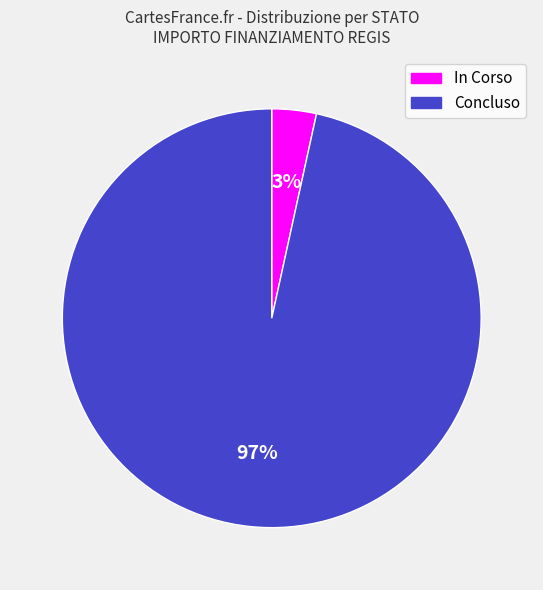

The In Corso slice represents 15% of the pie. True or false?

False